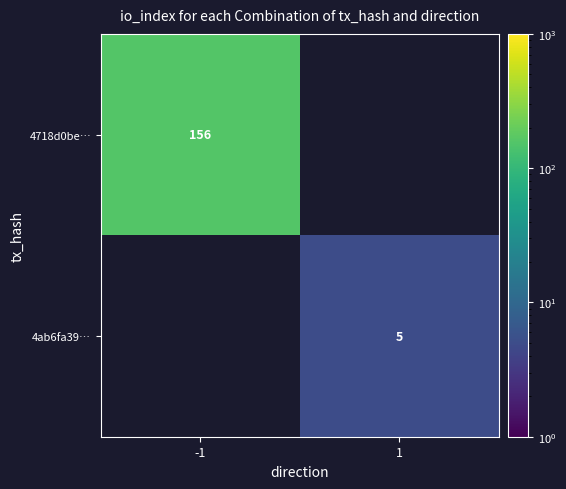

Is it true that 4ab6fa39… equals 3 at 1?

False